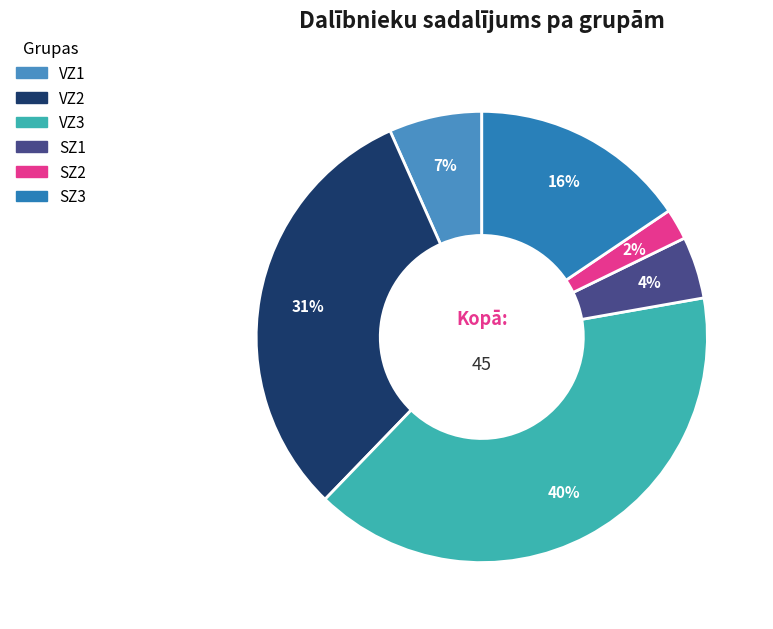

To the nearest percent, what is the difference between the VZ3 and SZ3 slice percentages?

24%